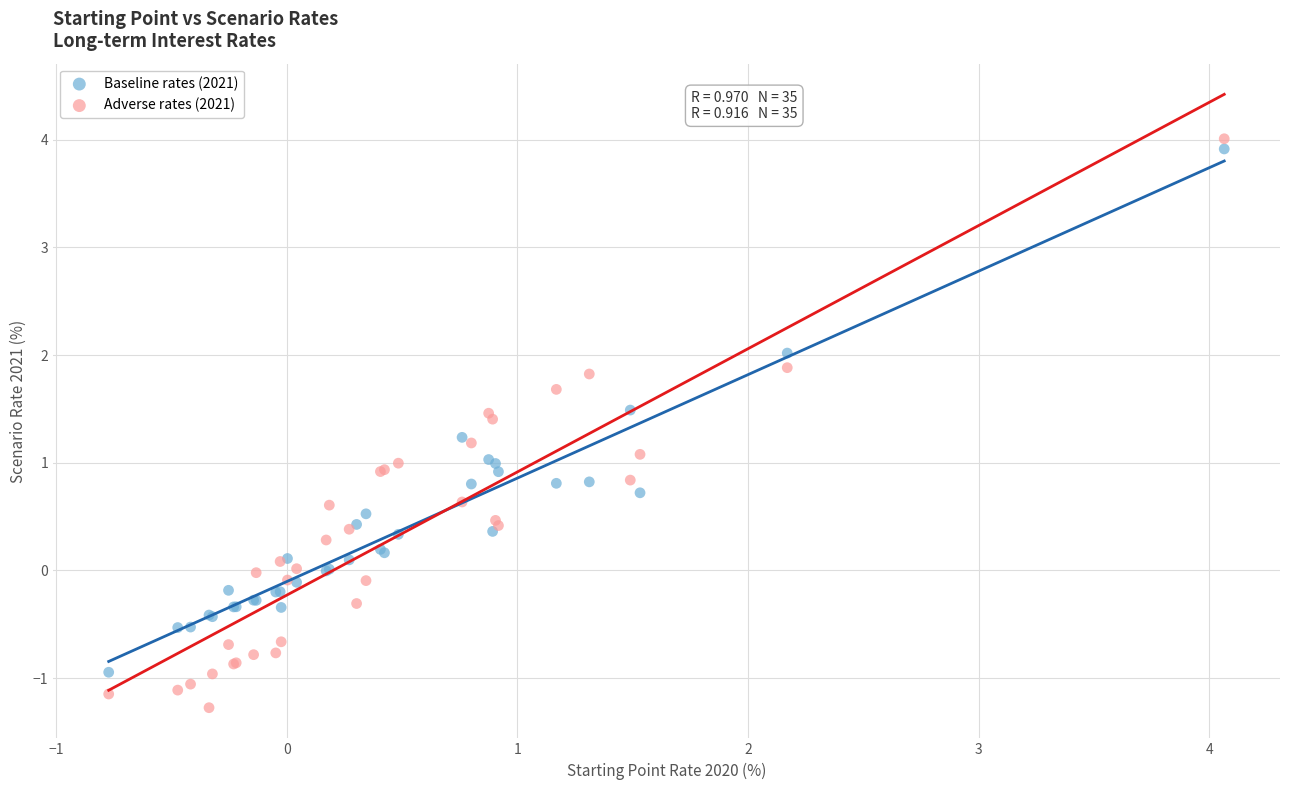

Which series reaches the minimum Y coordinate?

Adverse rates (2021)